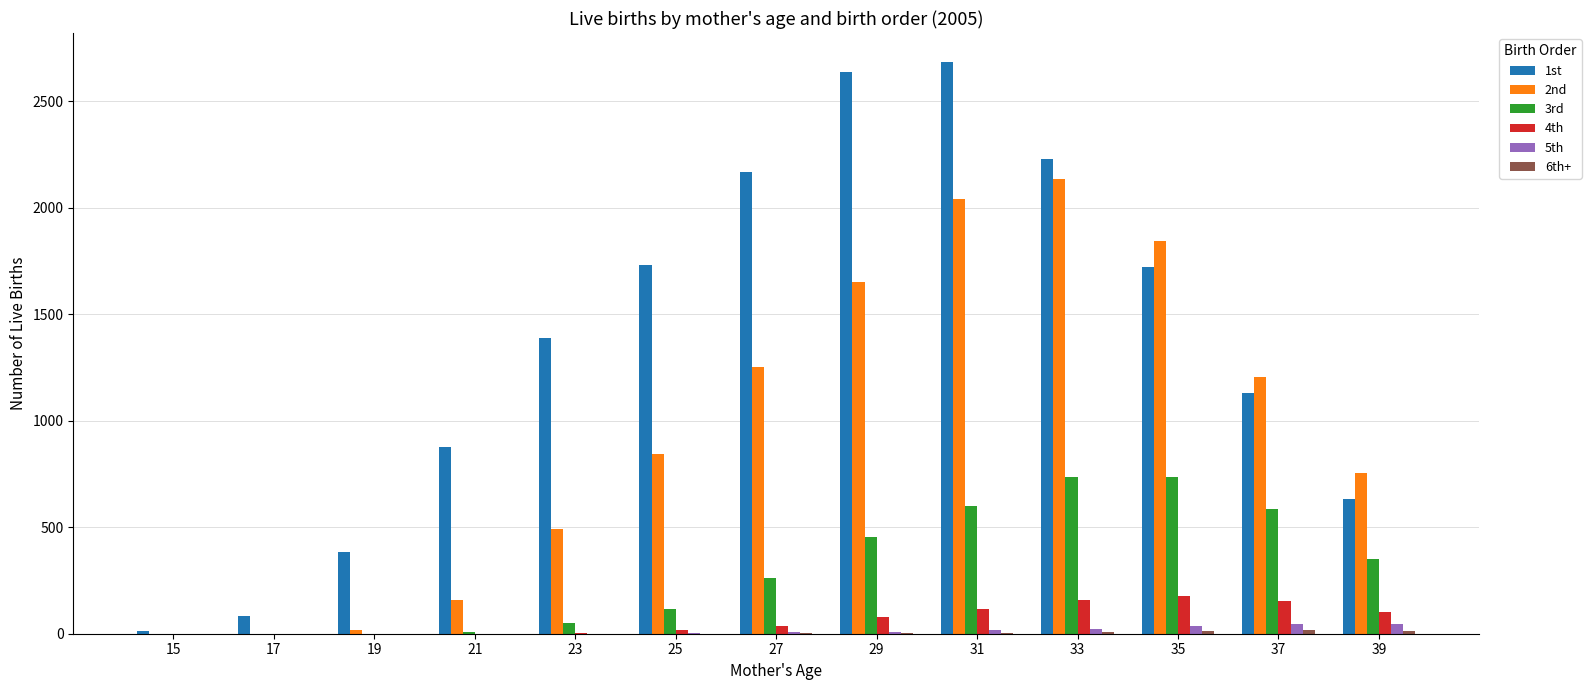

What is the total value across all series at 31?

5467